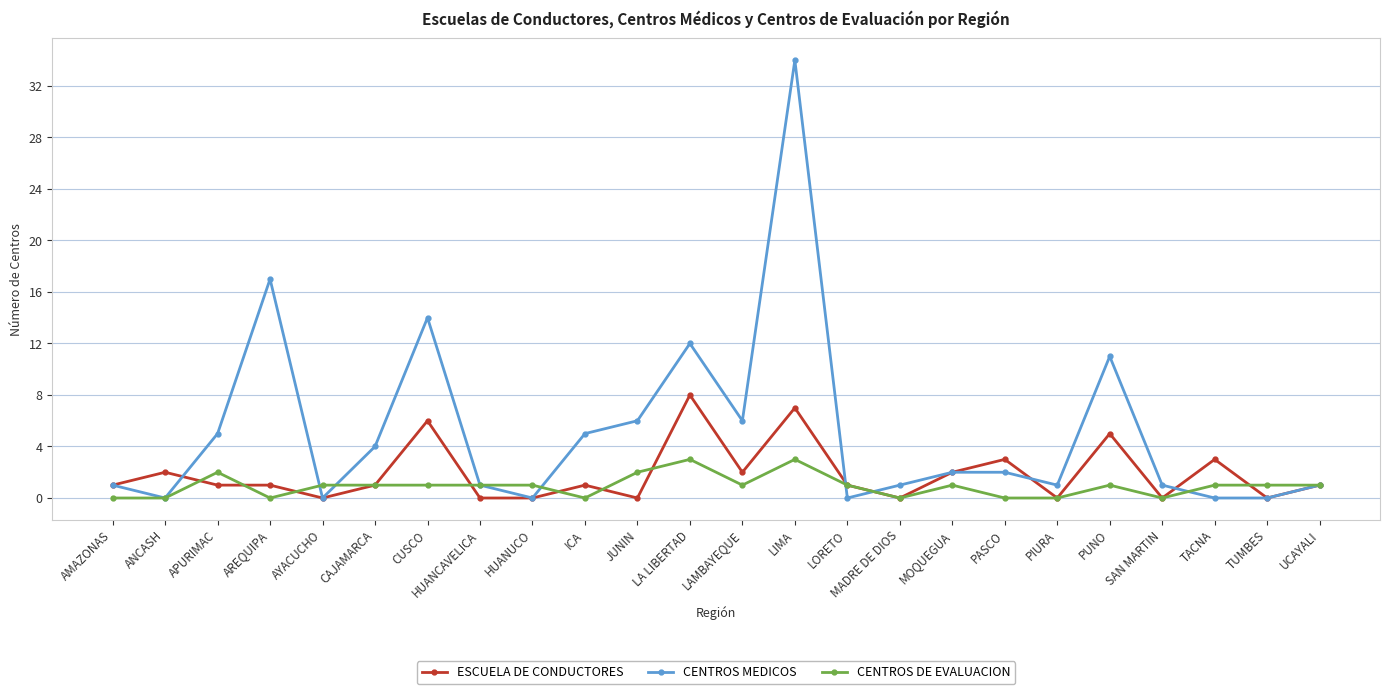

Reading left to right, list all the values displayed in this chart.

ESCUELA DE CONDUCTORES: 1	2	1	1	0	1	6	0	0	1	0	8	2	7	1	0	2	3	0	5	0	3	0	1
CENTROS MEDICOS: 1	0	5	17	0	4	14	1	0	5	6	12	6	34	0	1	2	2	1	11	1	0	0	1
CENTROS DE EVALUACION: 0	0	2	0	1	1	1	1	1	0	2	3	1	3	1	0	1	0	0	1	0	1	1	1